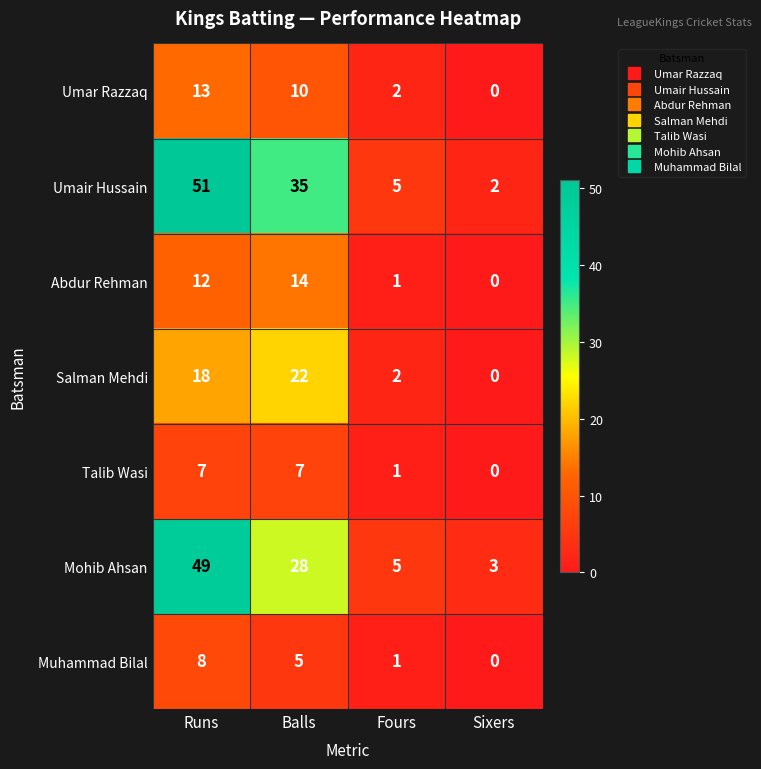

The Mohib Ahsan series shows 5 at Fours. True or false?

True